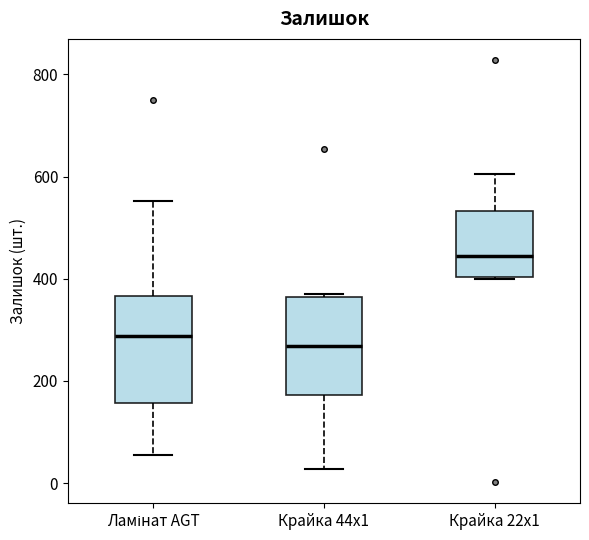

Reading left to right, transcribe this box plot: for each box, give where its median line is, the range the box spans, and where its two whiskers end, as read against the y-axis. The values are not printed on the chart, so give them approximately, as read against the axis.

Ламінат AGT: median 280, box 160 to 360, whiskers 60 to 560
Крайка 44x1: median 260, box 180 to 360, whiskers 20 to 380
Крайка 22x1: median 440, box 400 to 540, whiskers 400 to 600